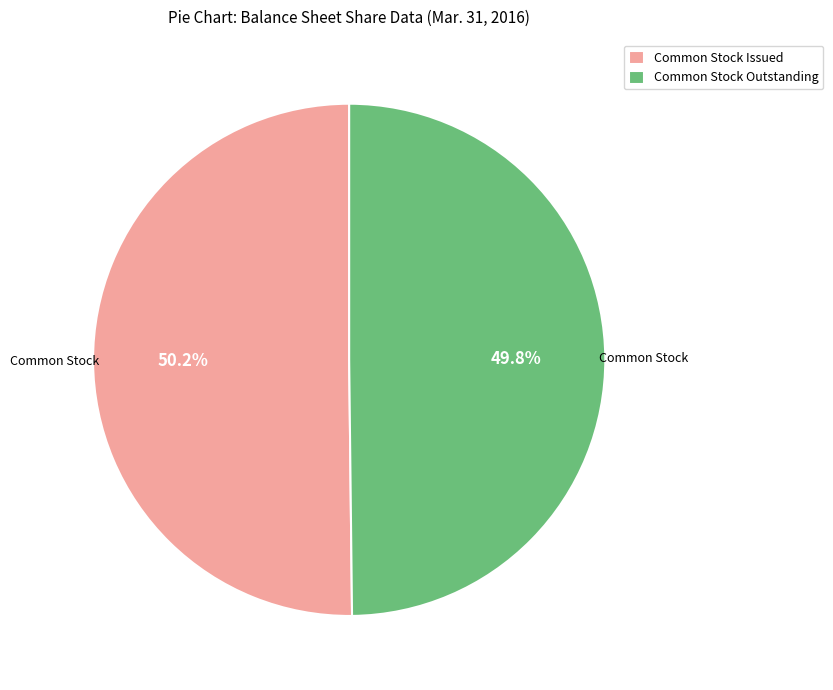

Is there a majority slice in this chart?

Yes